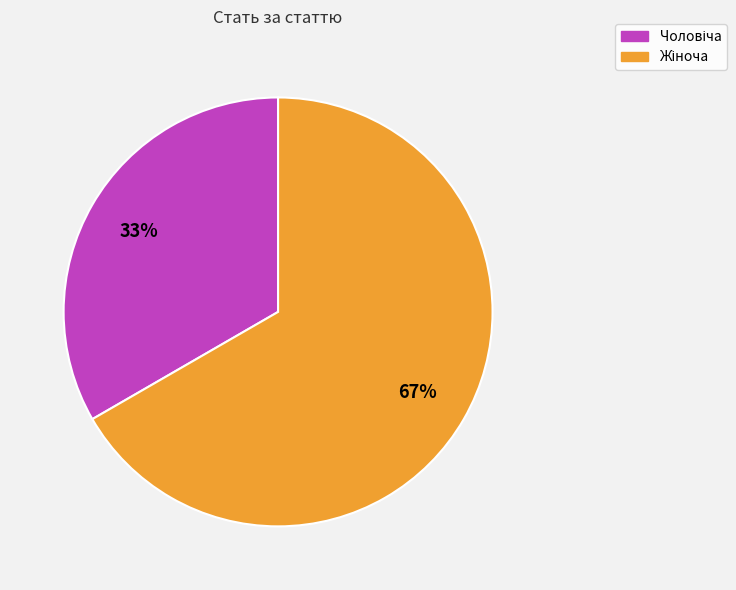

Does any single category account for the majority?

Yes